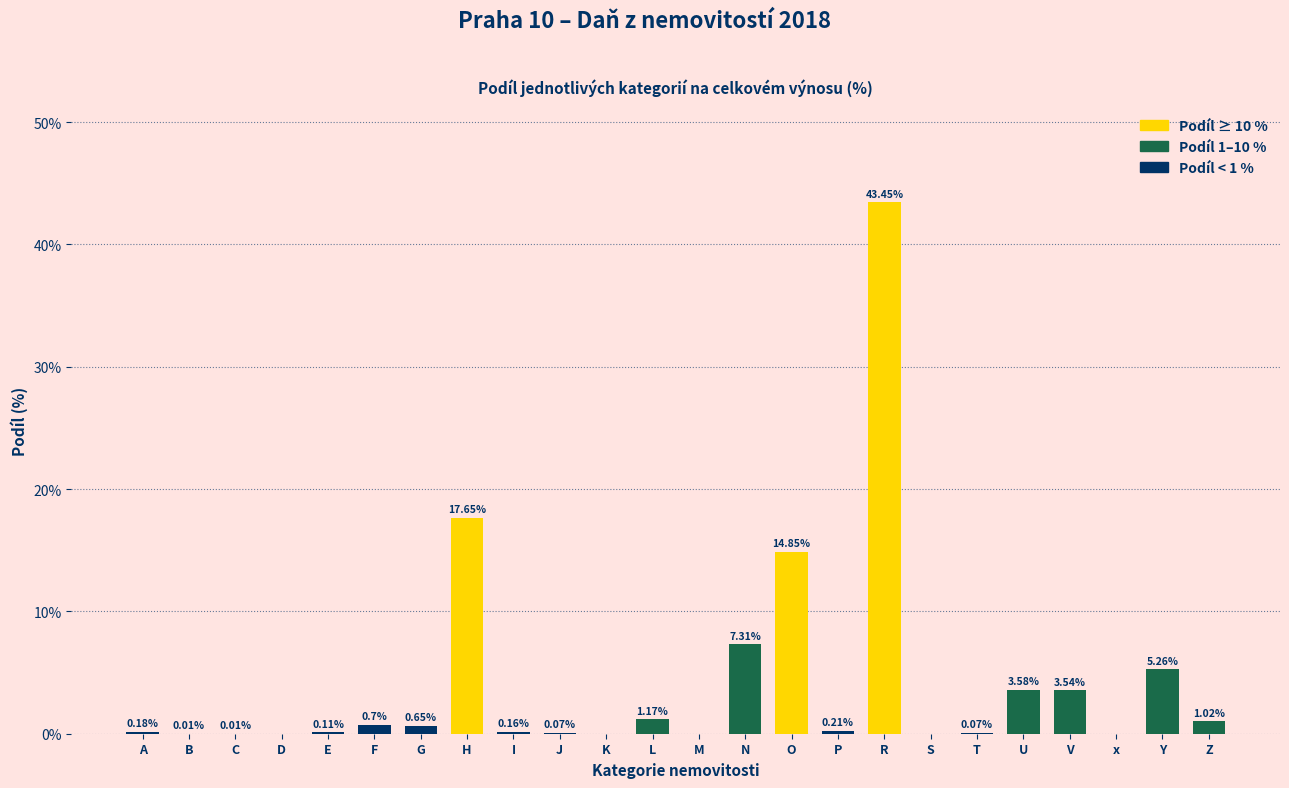

Between J and Y, which is larger?

Y